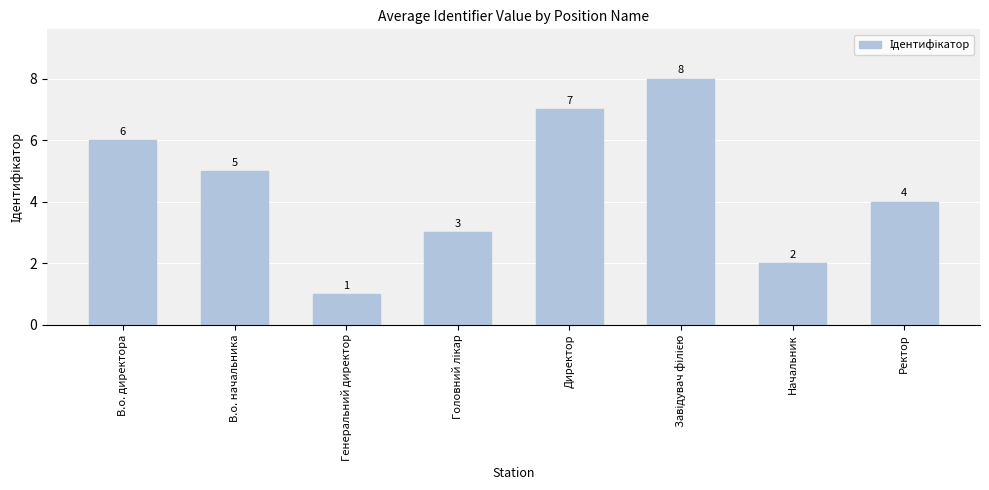

What is the label of the 2nd bar from the left?

В.о. начальника